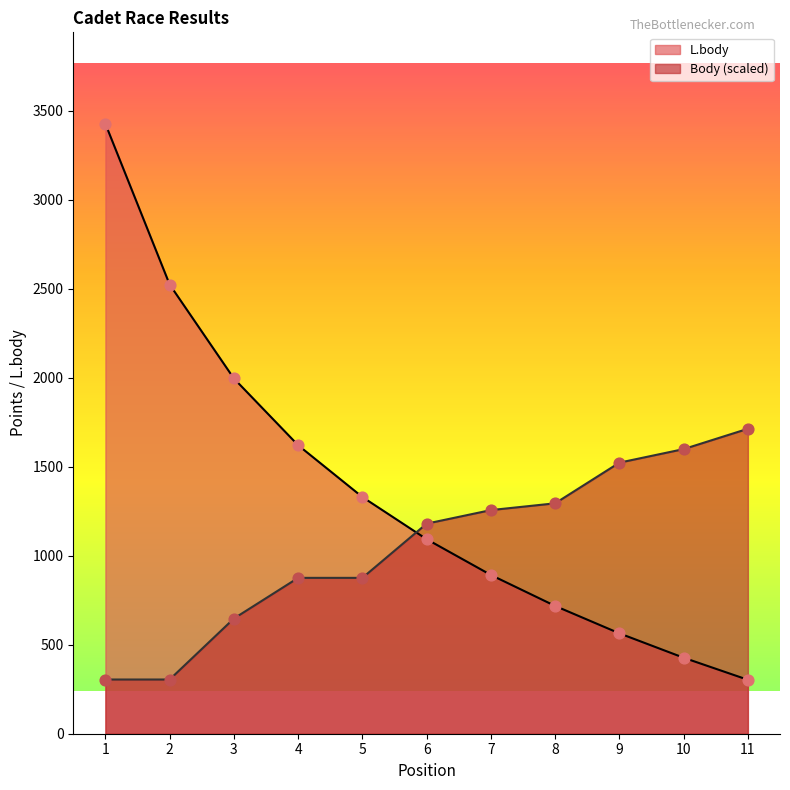

Which series has the largest total across all categories?

L.body